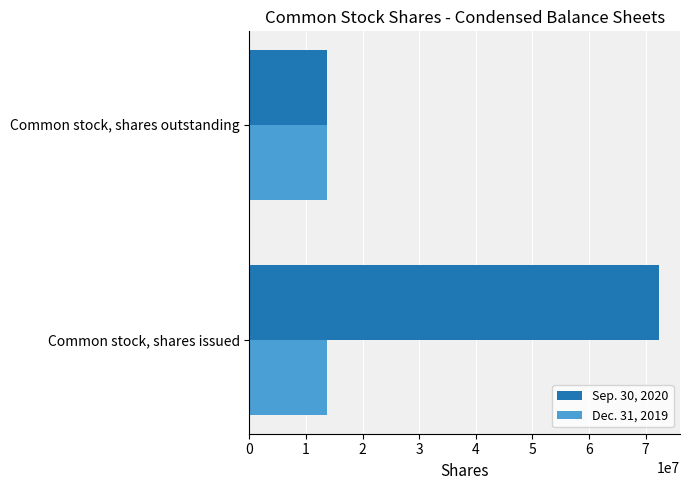

At which category is the sum across all series the highest?

Common stock, shares issued